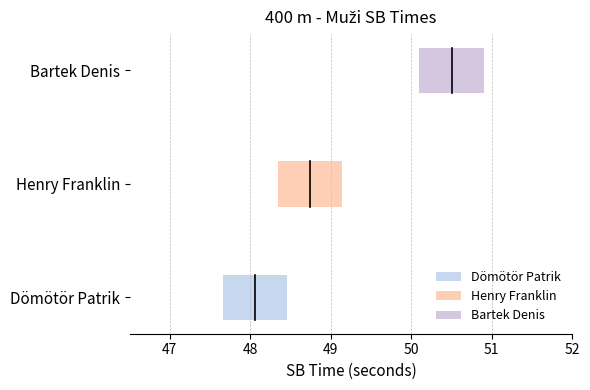

Reading left to right, list all the values displayed in this chart.

48.1	48.7	50.5